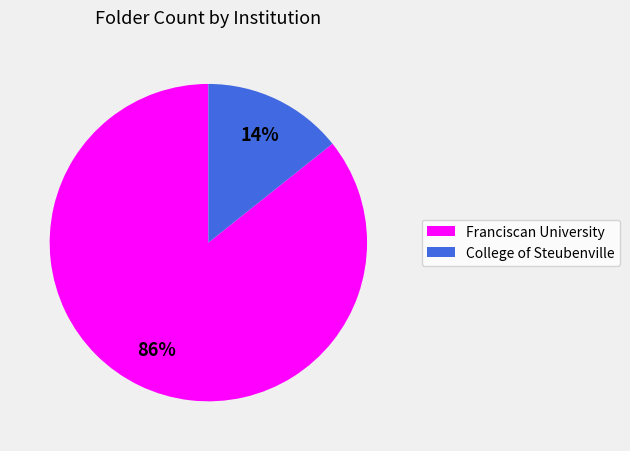

Does College of Steubenville account for over 50% of the chart?

No